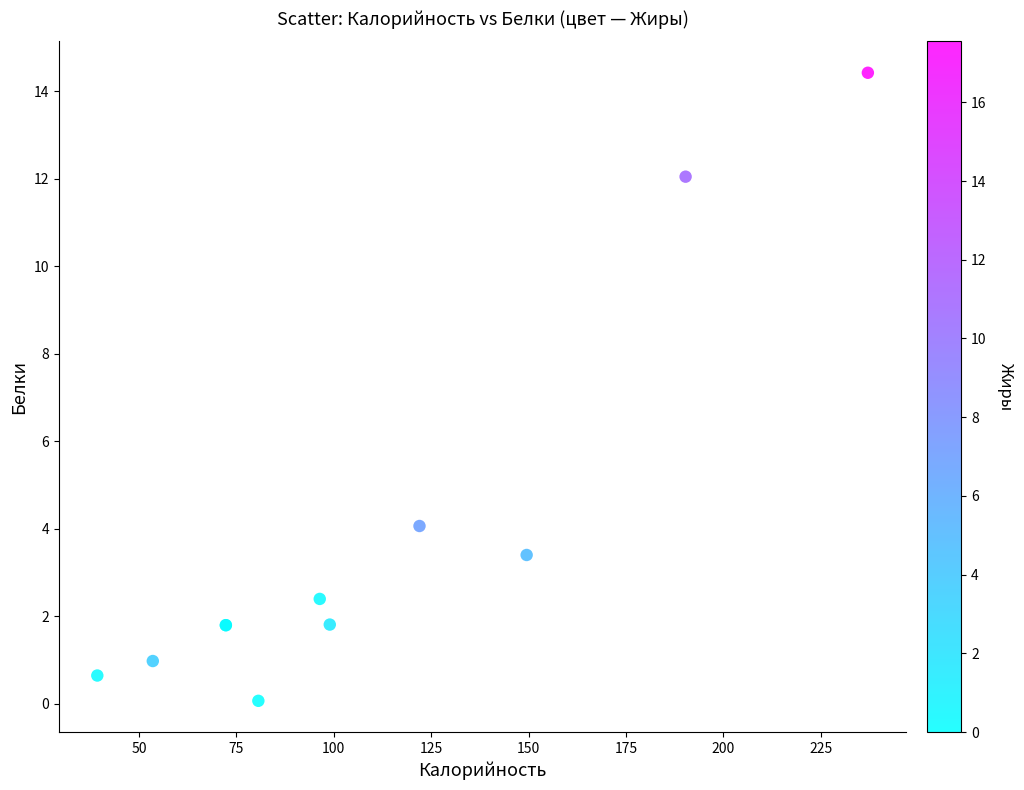

What Y value in the scatter plot is closest to 7?

4.1